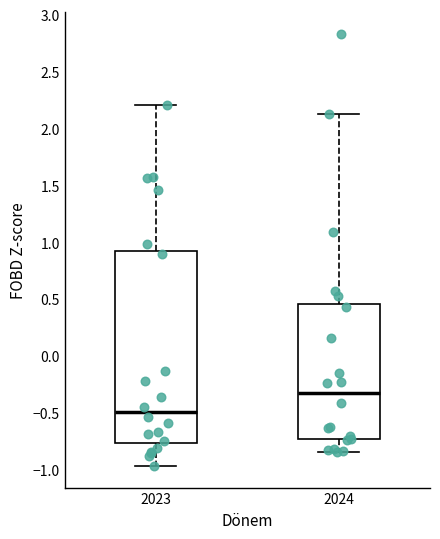

Reading left to right, read every box against the y-axis: the position of its median line, the range the box covers, and the ends of its whiskers. The values are not printed on the chart, so give them approximately, as read against the axis.

2023: median -0.50, box -0.75 to 0.90, whiskers -0.95 to 2.20
2024: median -0.30, box -0.75 to 0.45, whiskers -0.85 to 2.15